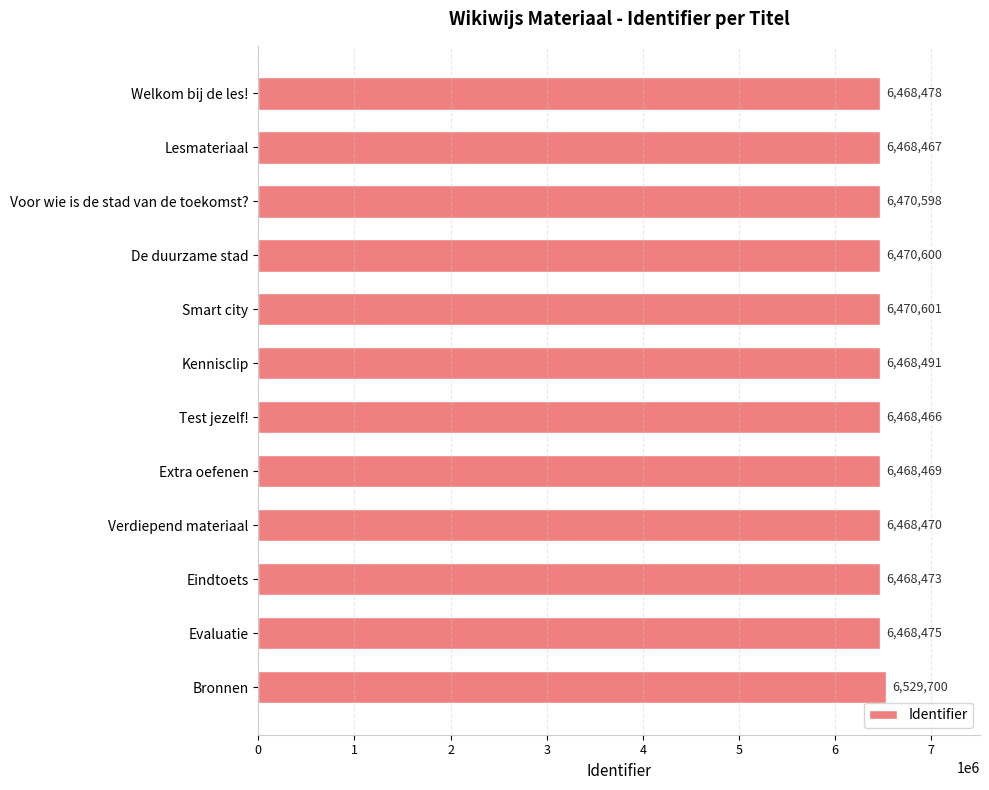

Does the chart contain any negative values?

No